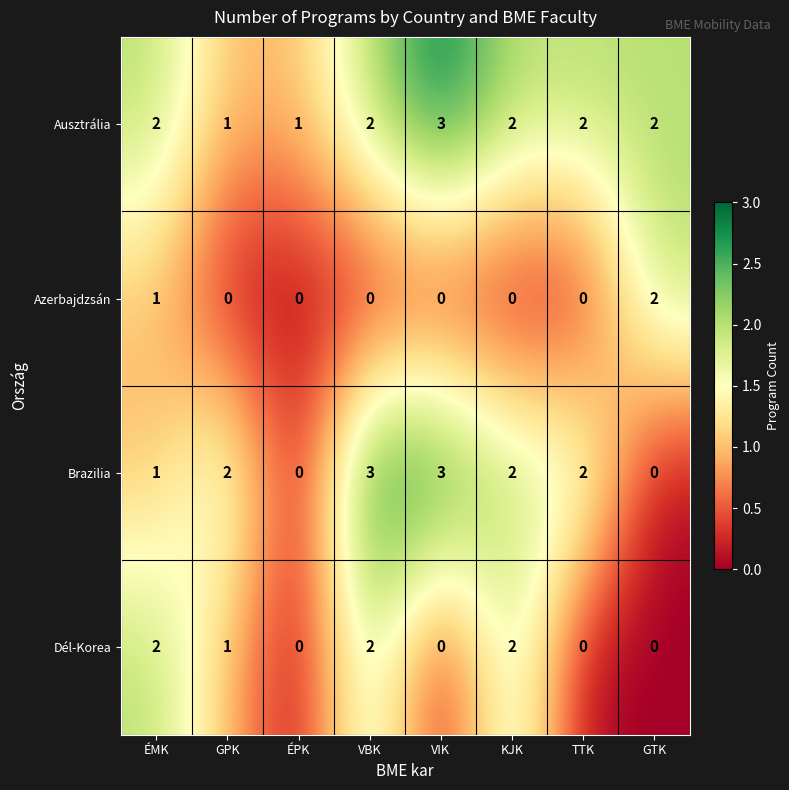

Which series has the widest spread of values?

Brazilia